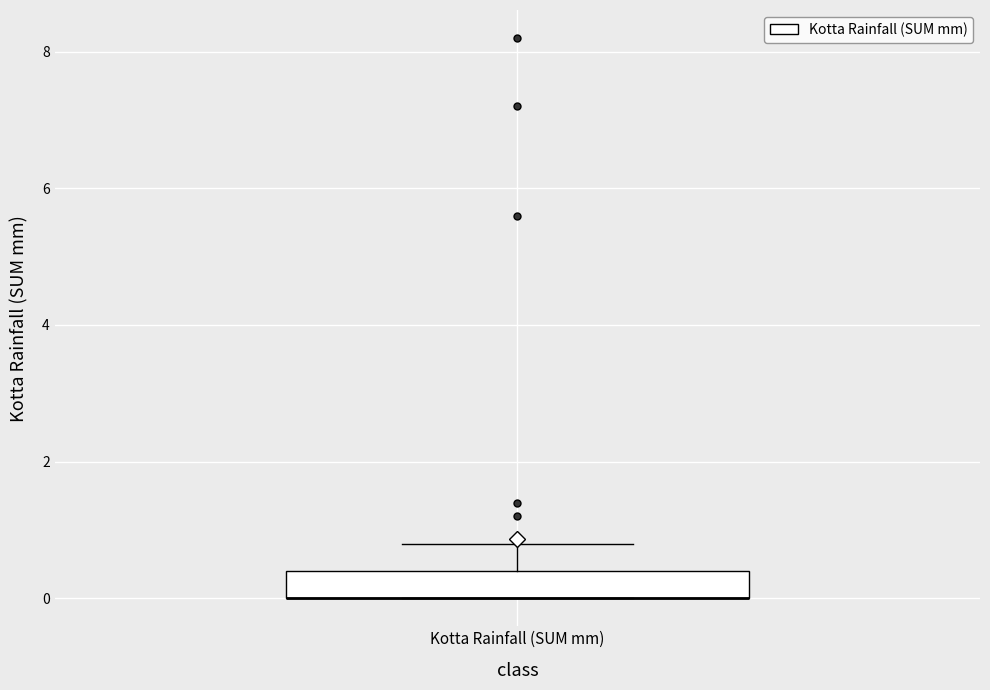

Read this box plot against the y-axis: the position of the median line, the range covered by the box, and the ends of both whiskers. The values are not printed on the chart, so give them approximately, as read against the axis.

median 0.0 (drawn on the box's lower edge), box 0.0 to 0.4, whiskers 0.0 to 0.8